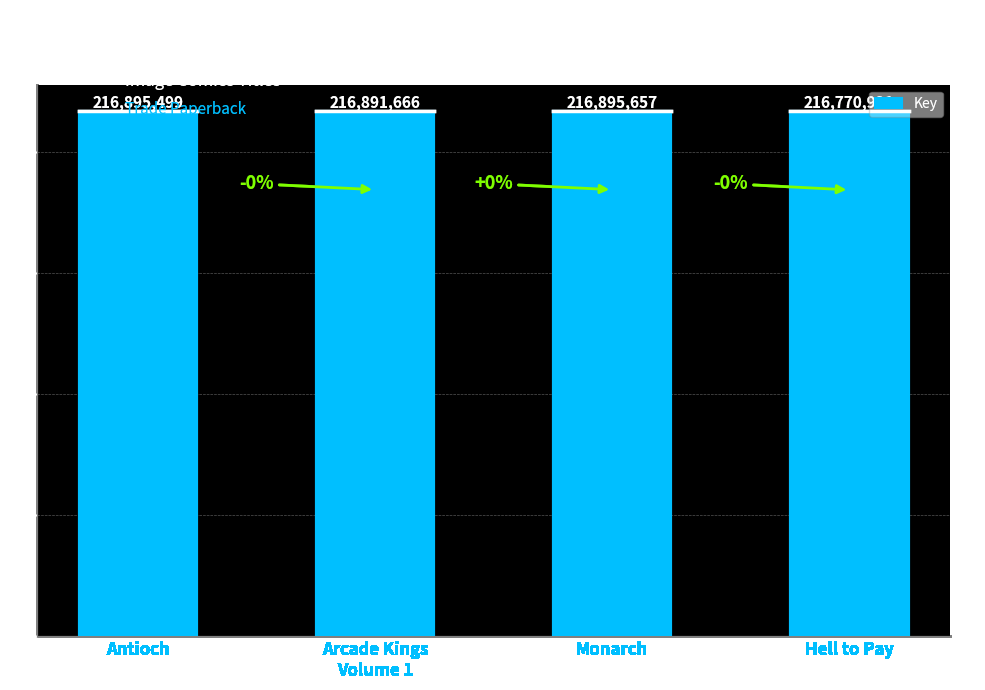

What is the label of the 4th bar from the right?

Antioch